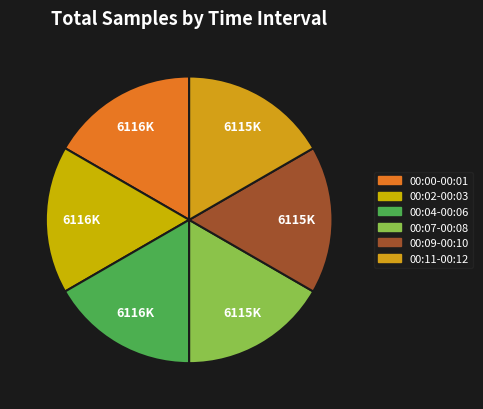

Which slice is the smallest?

00:08